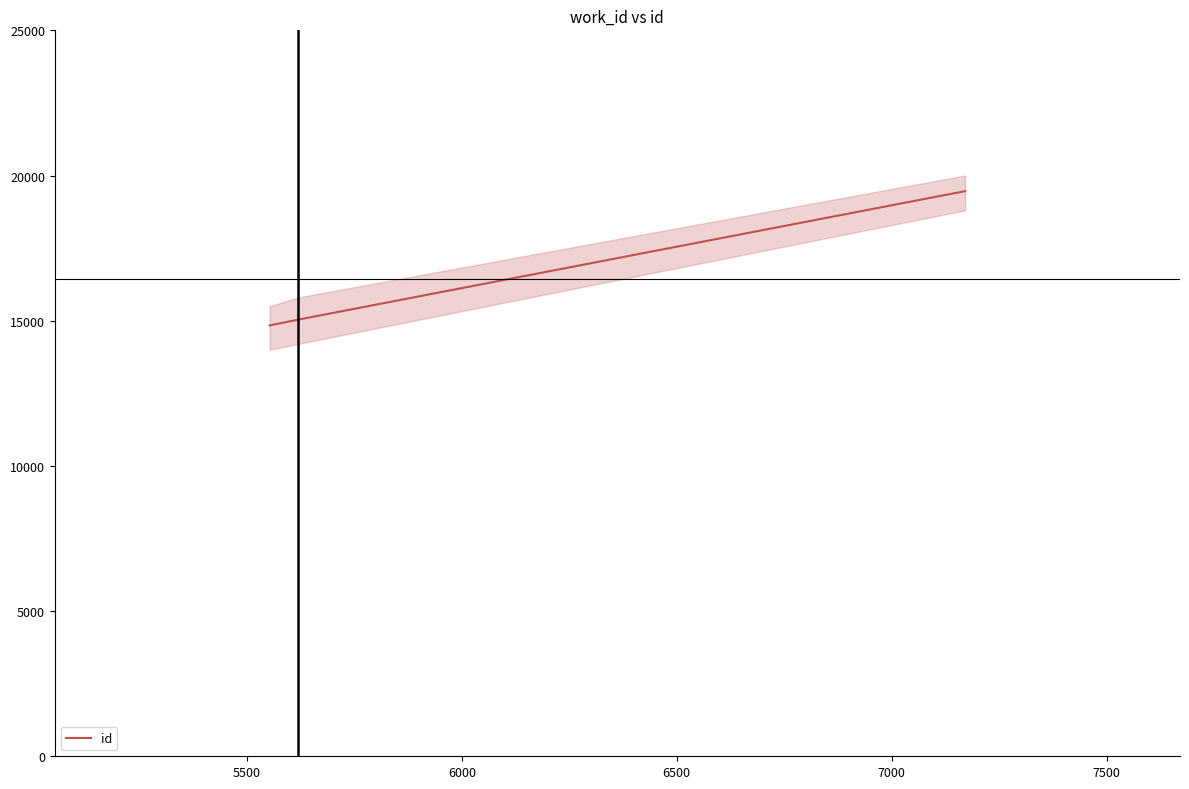

How many data points are less than 15036?

1